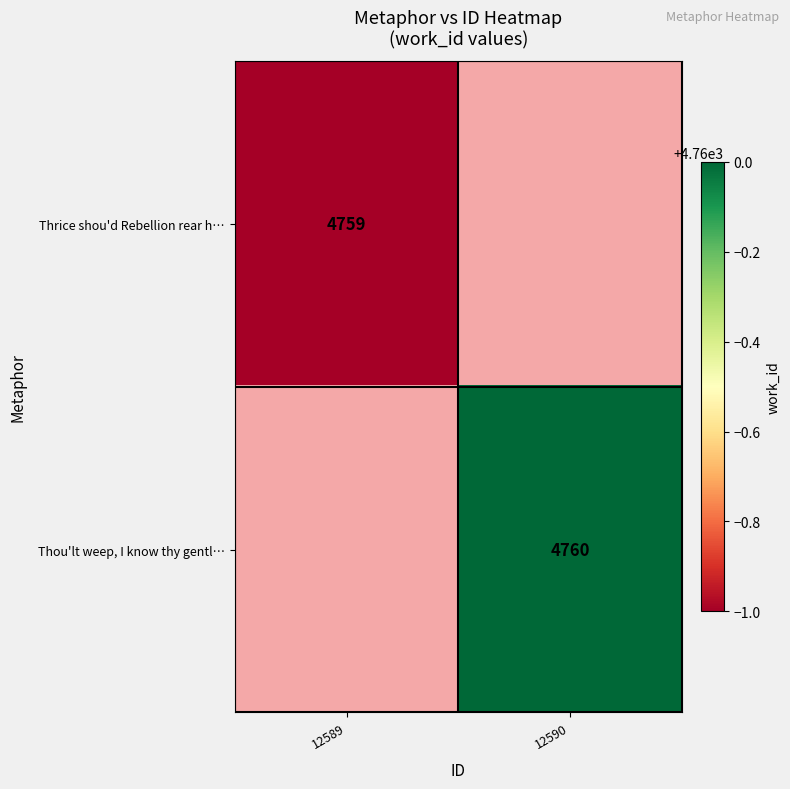

The Thrice shou'd Rebellion rear h… series shows 1343 at 12589. True or false?

False